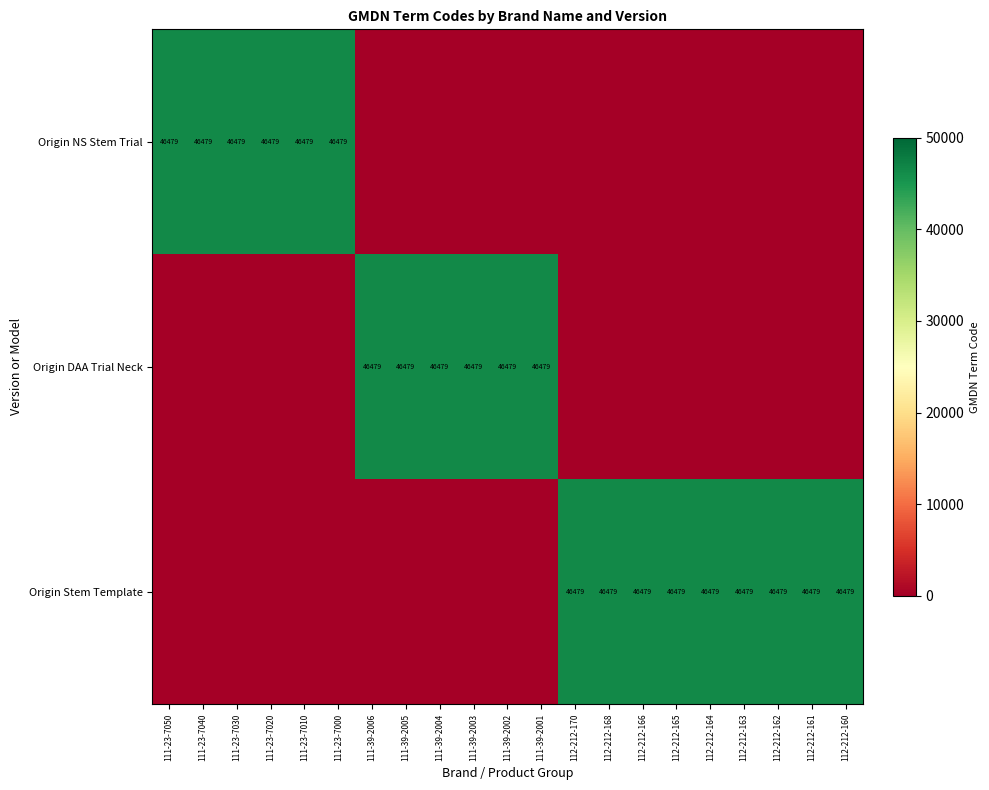

The Origin Stem Template series shows 46479 at 112-212-166. True or false?

True